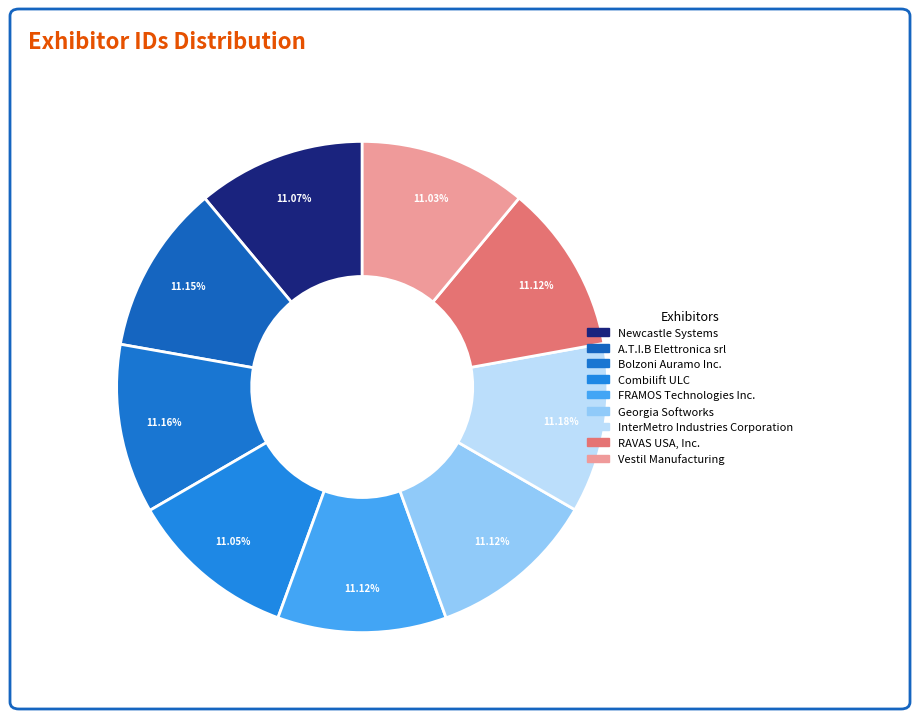

Does FRAMOS Technologies Inc. represent more than half of the total?

No